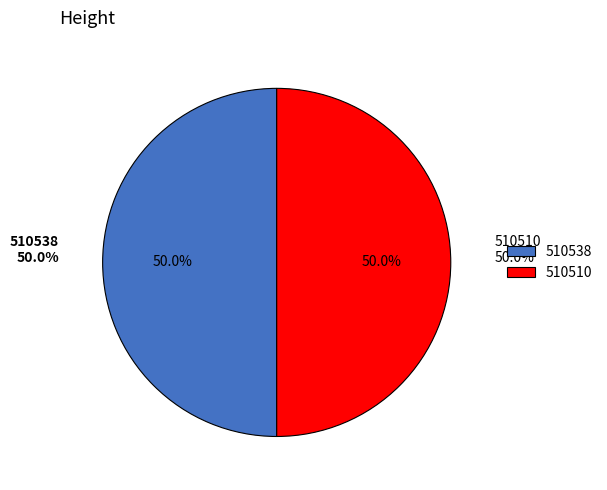

Rank the categories by value from lowest to highest.

510510, 510538